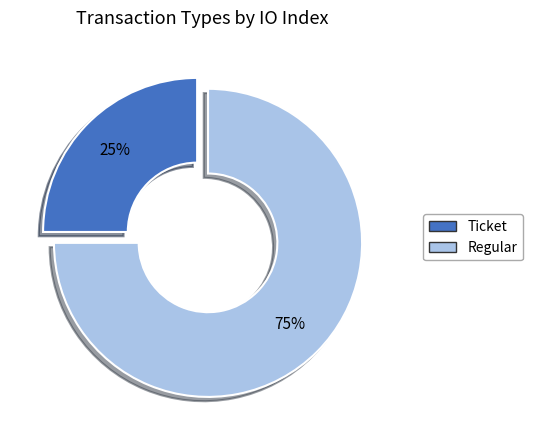

What percentage is the Regular slice, to the nearest percent?

75%